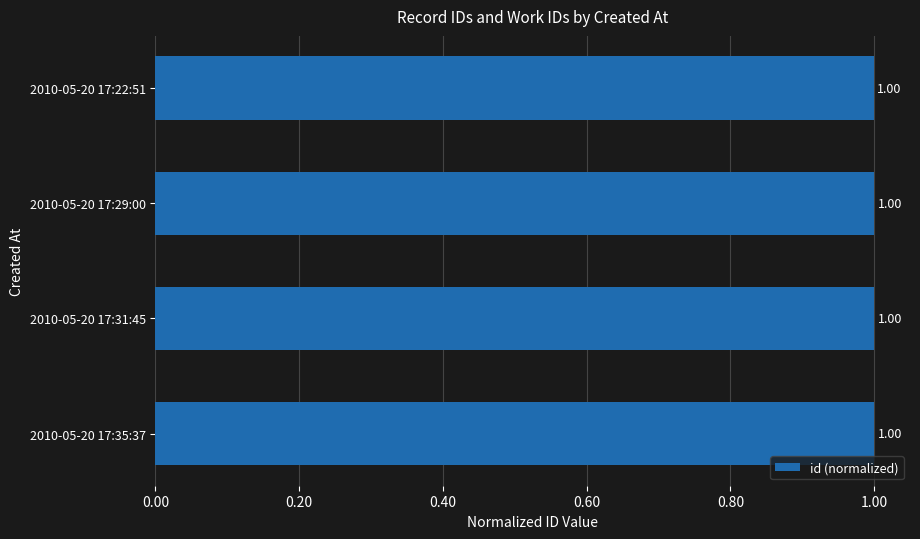

What is the sum of all values?

4.0